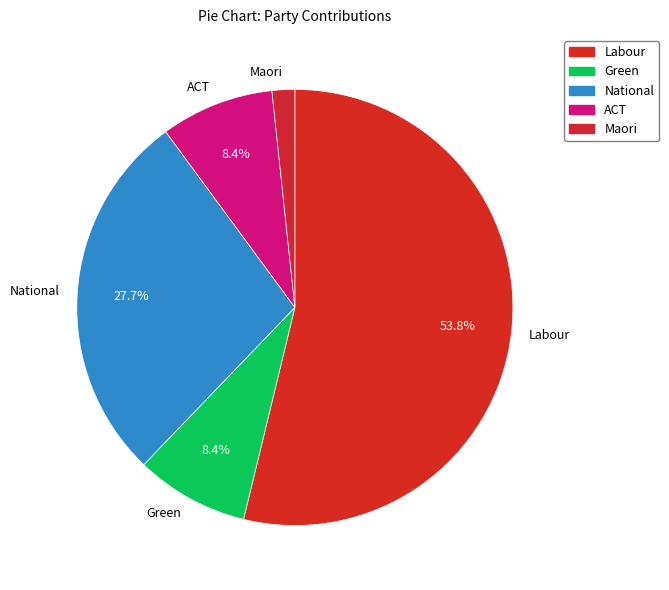

What percentage is the Green slice, to the nearest percent?

8%